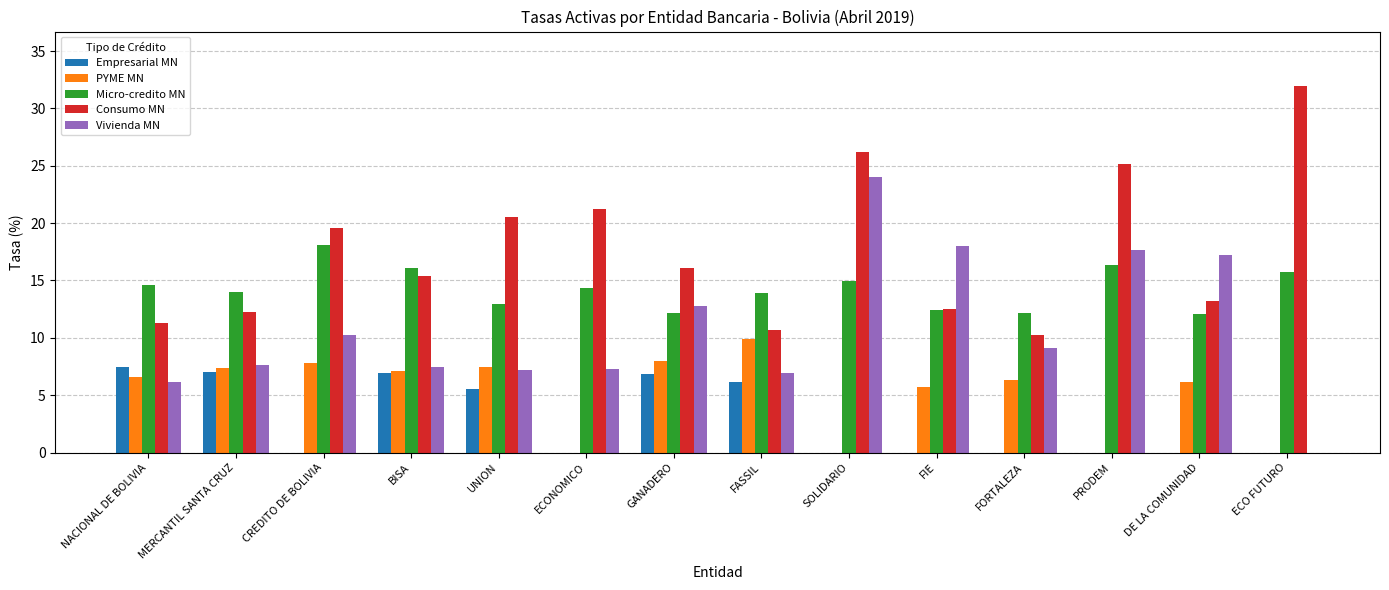

What is the maximum value for Micro-credito MN?

18.1